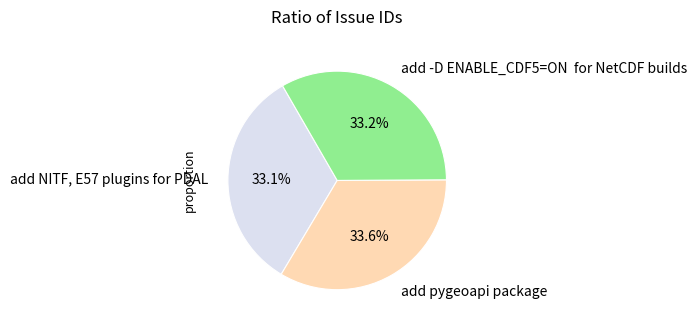

Is there a majority slice in this chart?

No